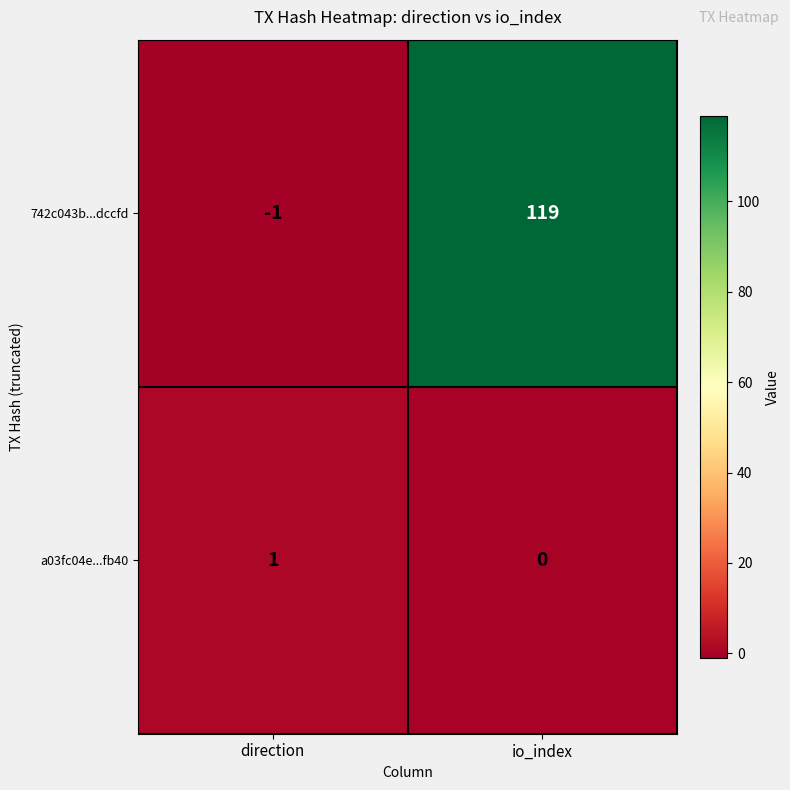

The a03fc04e...fb40 series shows 1 at direction. True or false?

True